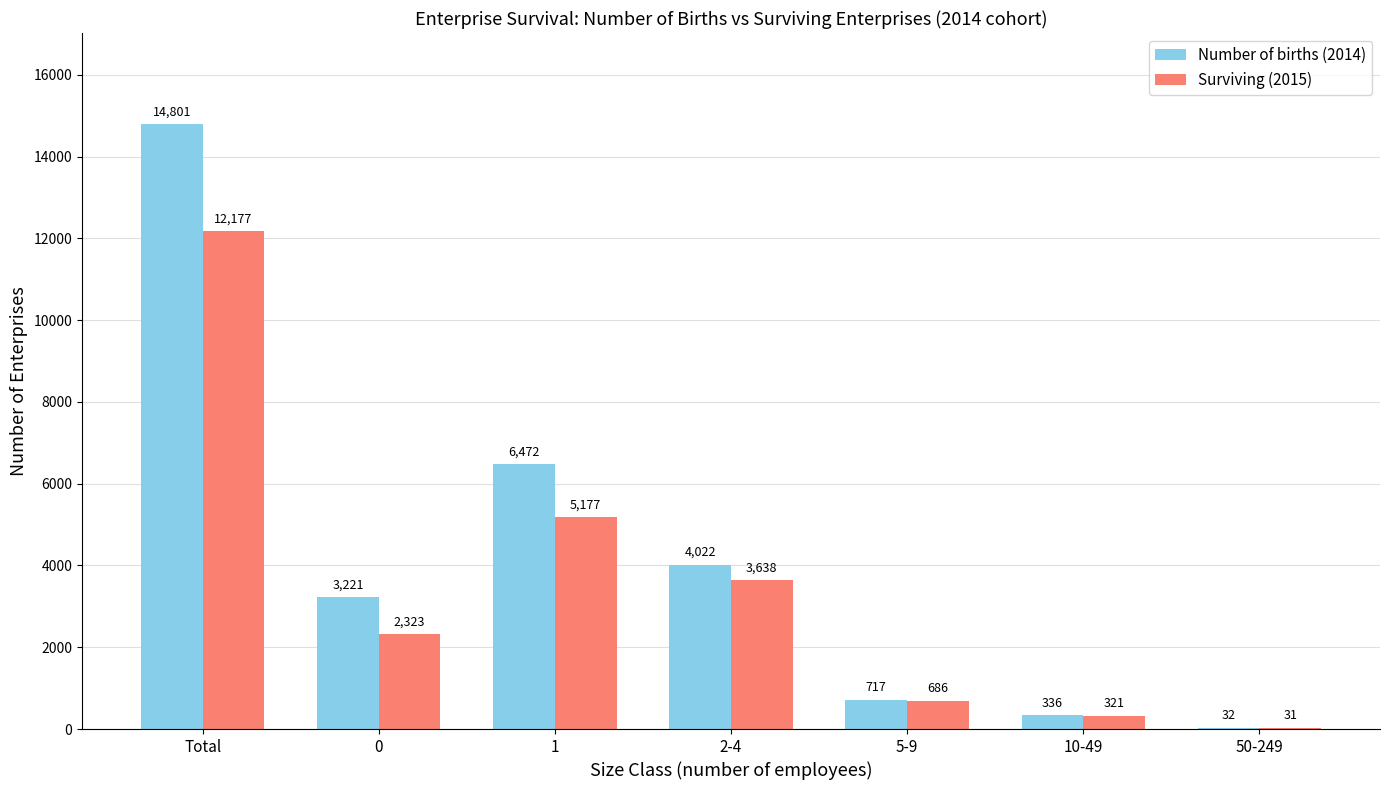

Where is Surviving (2015) nearest to the value 6104?

1